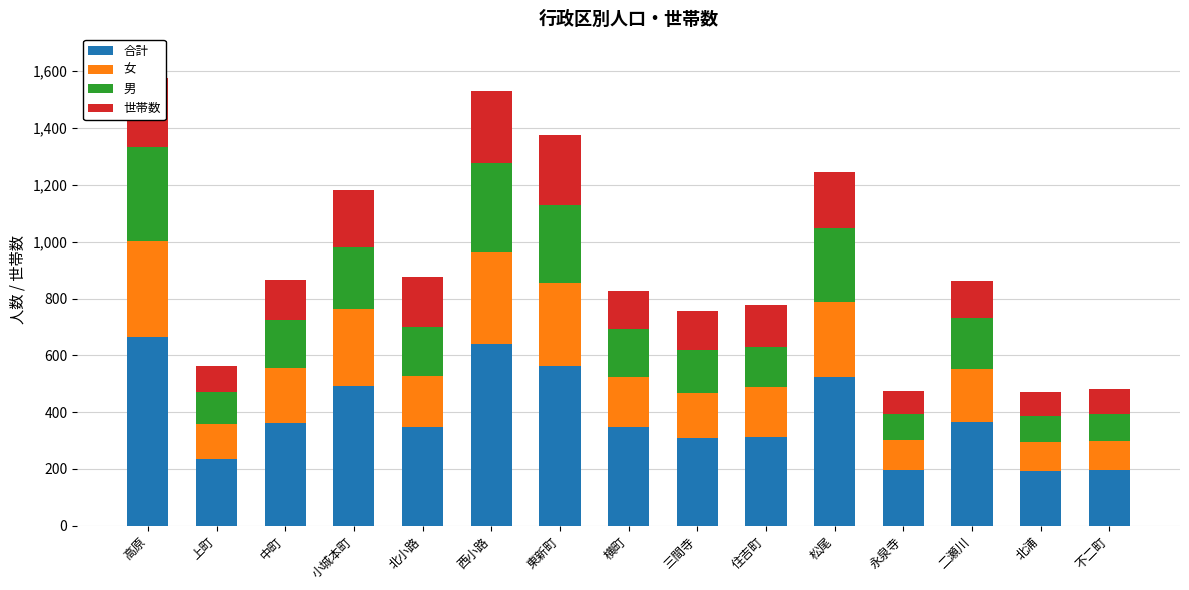

What is the lowest value of the 合計 series?

193